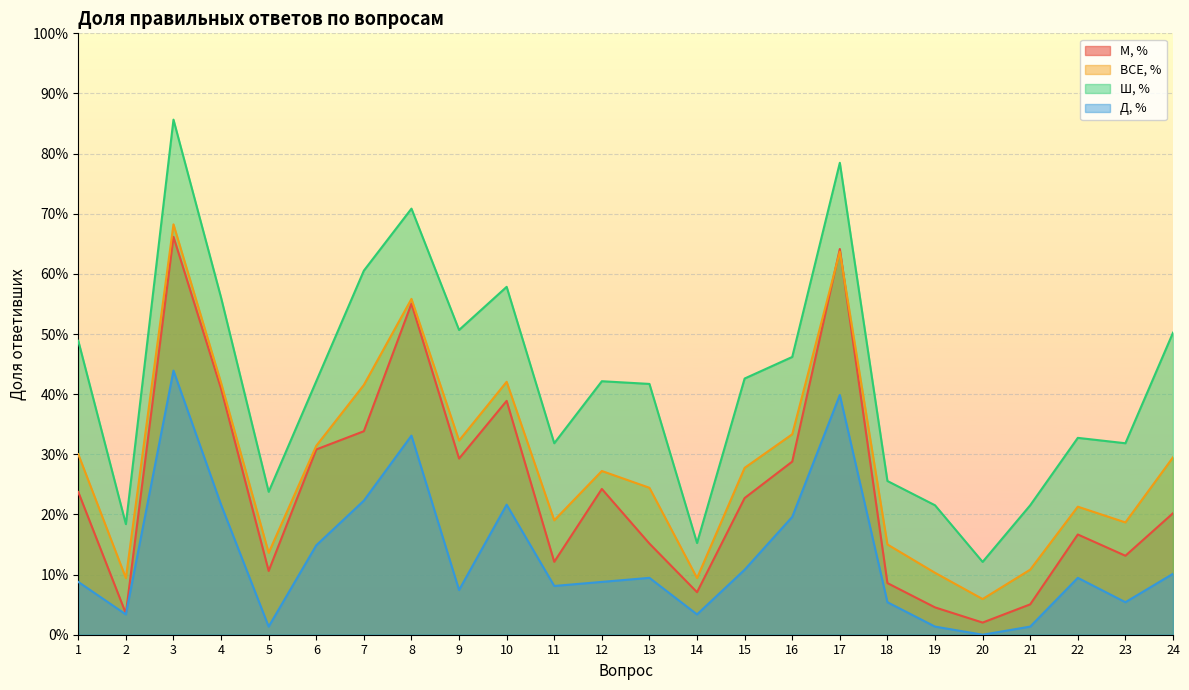

What is the difference between the ВСЕ, % values at 2 and 15?

0.2